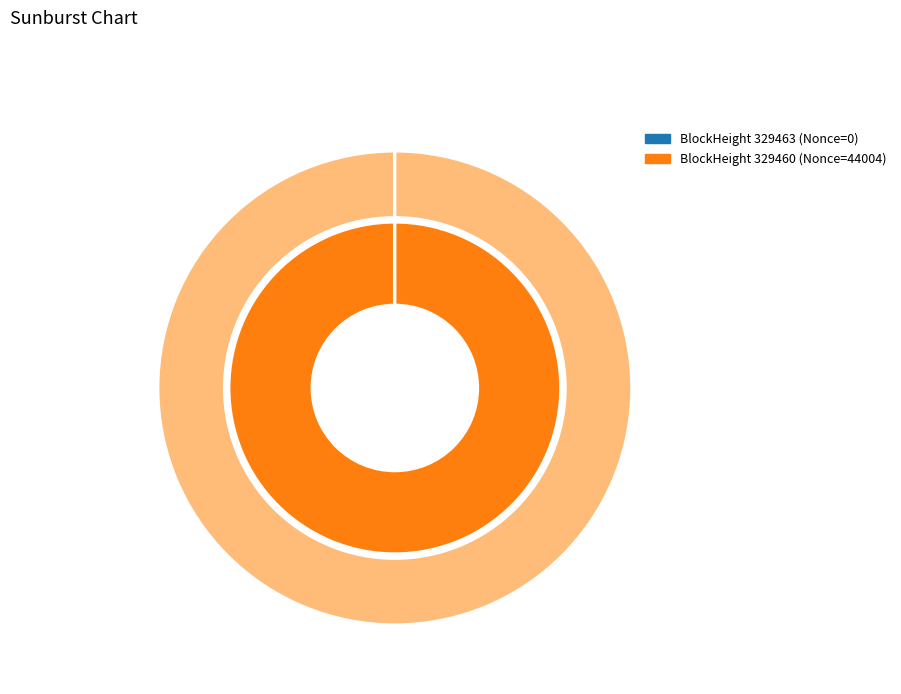

The 329463 slice represents 12% of the pie. True or false?

False